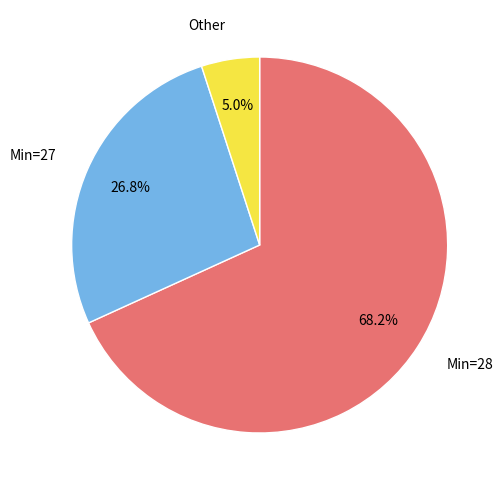

Approximately how many times larger is the value at Min=28 compared to Other?

13.6